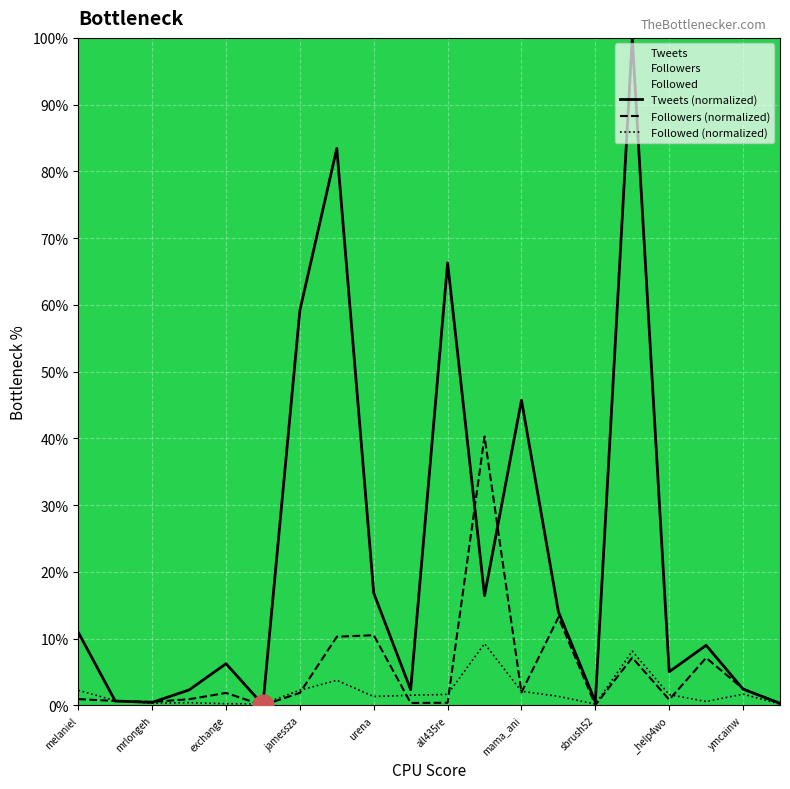

Which series has the largest range (max minus min)?

Tweets (normalized)